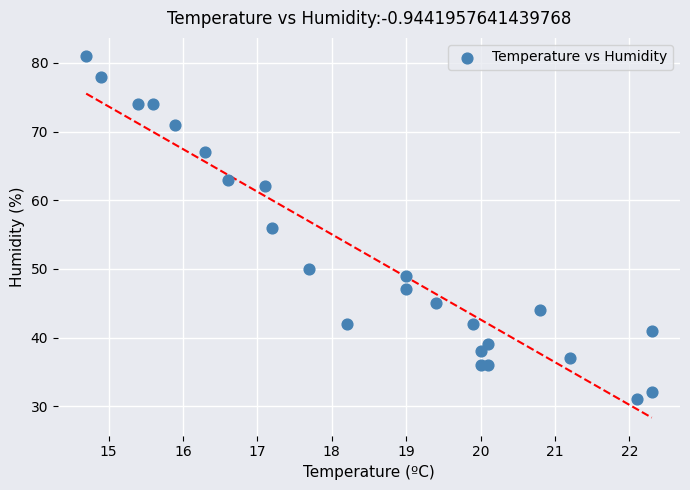

What is the range of Y values (max minus min)?

50